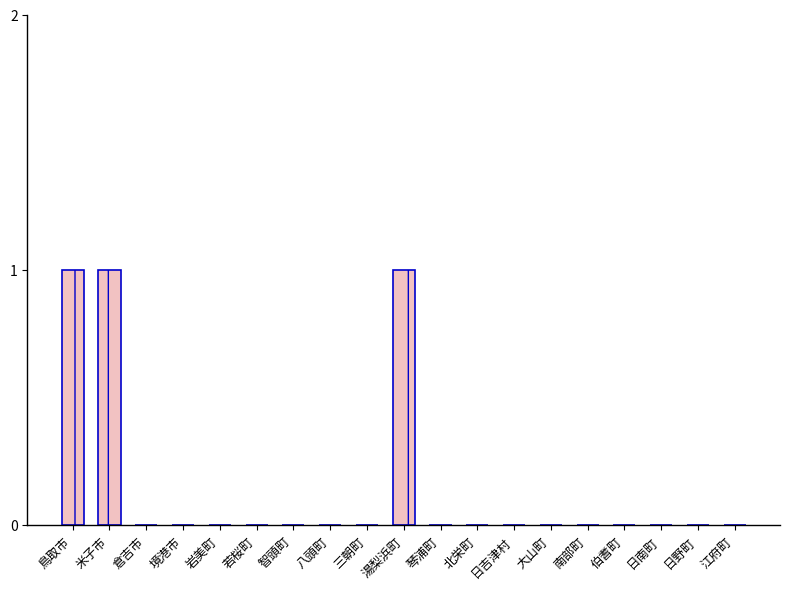

What is the sum of all values?

3